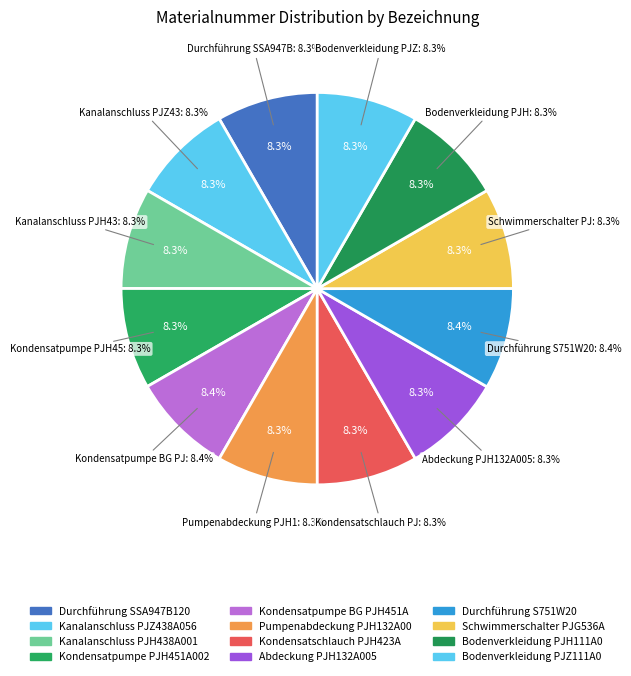

How much of the chart is everything except Kondensatschlauch PJH423A001?

91.7%